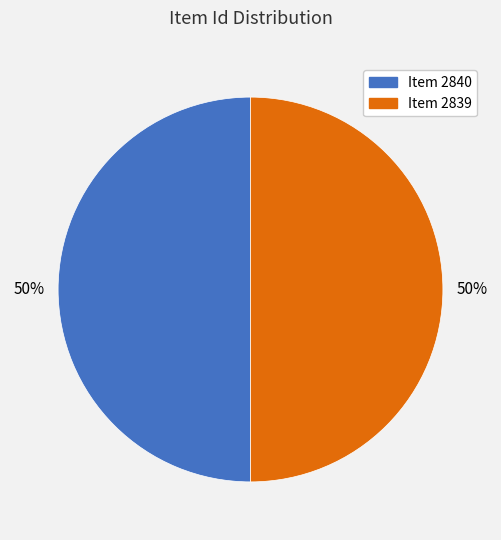

How many slices are in this pie chart?

2